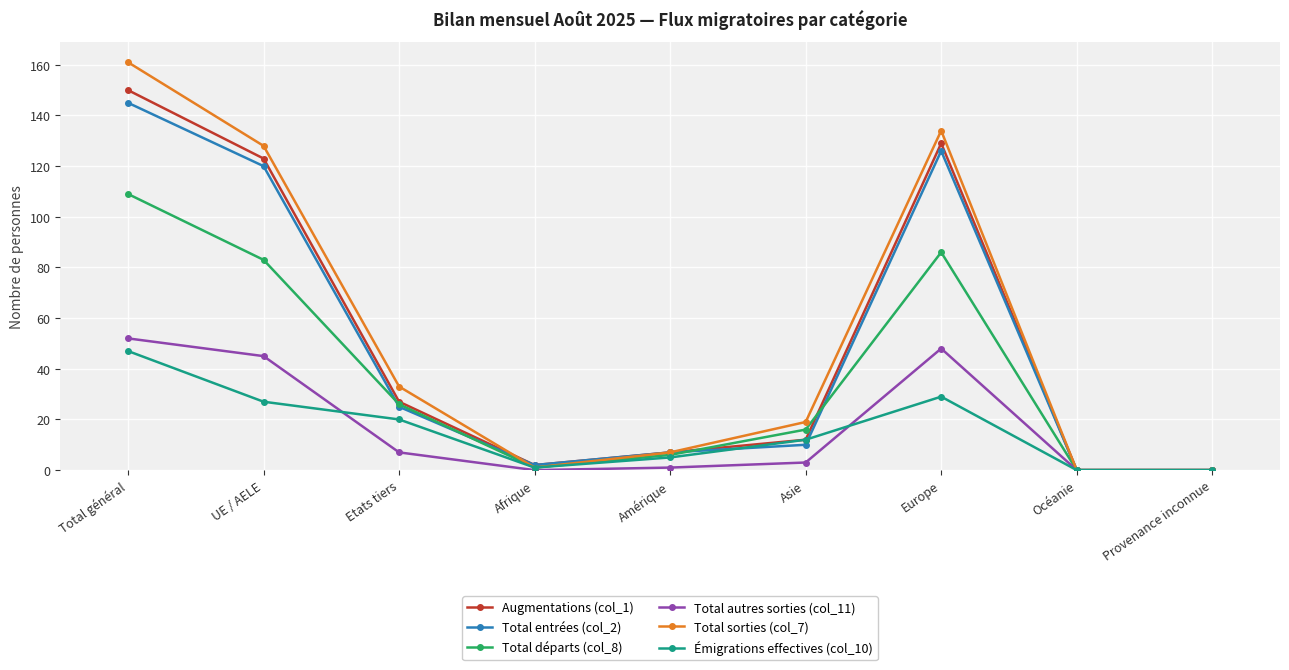

Reading left to right, transcribe all the data shown in this chart.

Augmentations (col_1): Total général=150	UE / AELE=123	Etats tiers=27	Afrique=2	Amérique=7	Asie=12	Europe=129	Océanie=0	Provenance inconnue=0
Total entrées (col_2): Total général=145	UE / AELE=120	Etats tiers=25	Afrique=2	Amérique=7	Asie=10	Europe=126	Océanie=0	Provenance inconnue=0
Total départs (col_8): Total général=109	UE / AELE=83	Etats tiers=26	Afrique=1	Amérique=6	Asie=16	Europe=86	Océanie=0	Provenance inconnue=0
Total autres sorties (col_11): Total général=52	UE / AELE=45	Etats tiers=7	Afrique=0	Amérique=1	Asie=3	Europe=48	Océanie=0	Provenance inconnue=0
Total sorties (col_7): Total général=161	UE / AELE=128	Etats tiers=33	Afrique=1	Amérique=7	Asie=19	Europe=134	Océanie=0	Provenance inconnue=0
Émigrations effectives (col_10): Total général=47	UE / AELE=27	Etats tiers=20	Afrique=1	Amérique=5	Asie=12	Europe=29	Océanie=0	Provenance inconnue=0